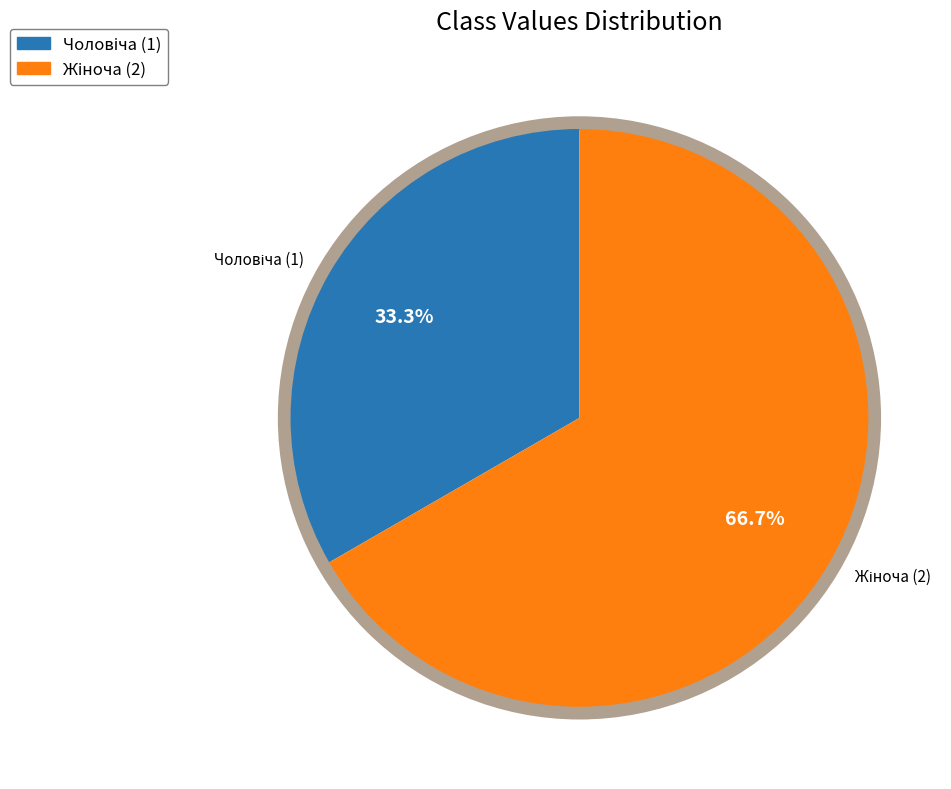

Is there any slice that represents more than half of the pie?

Yes